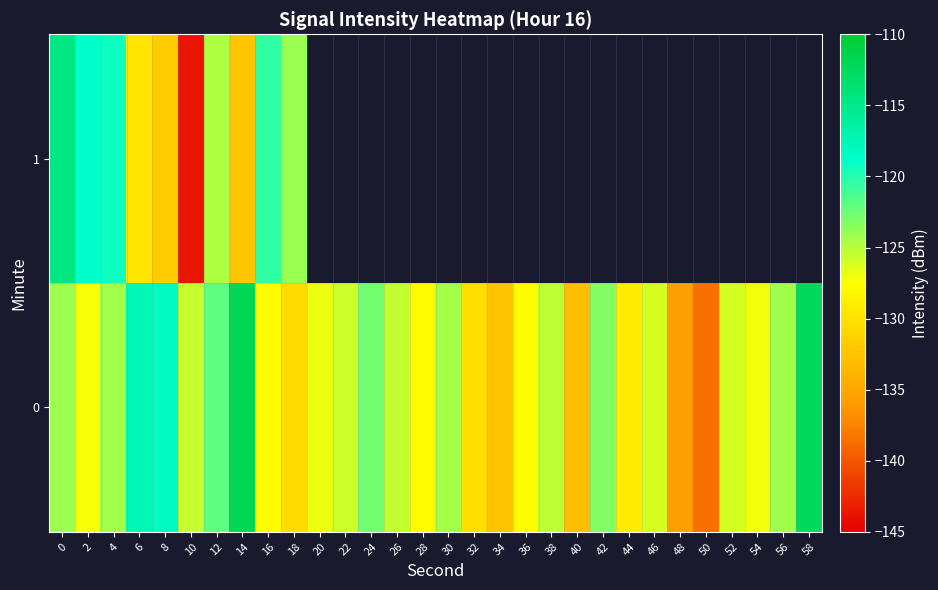

What is the lowest value of the 0 series?

-138.6